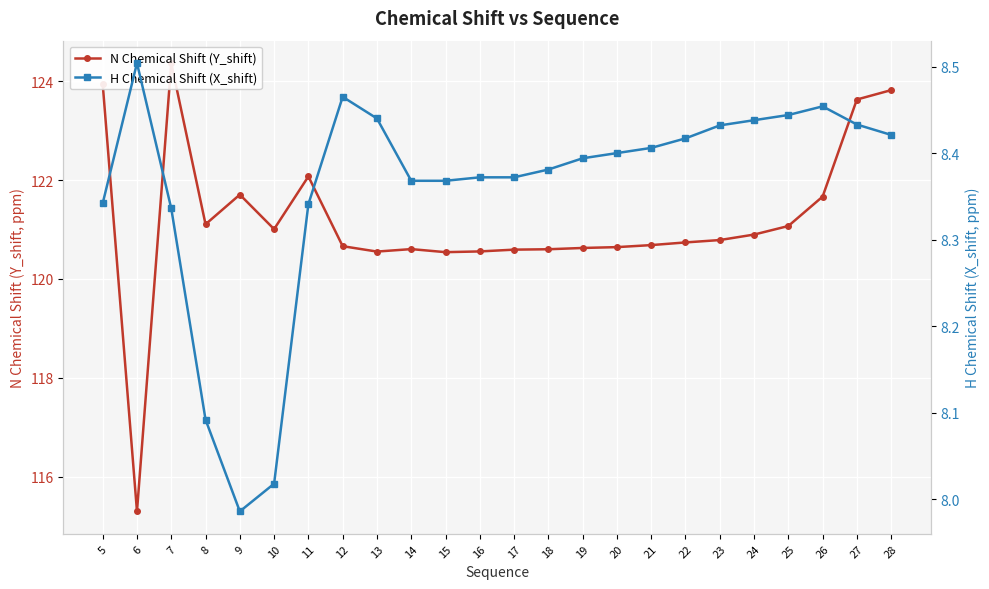

At 9, list the series in order from largest to smallest.

N Chemical Shift (Y_shift), H Chemical Shift (X_shift)